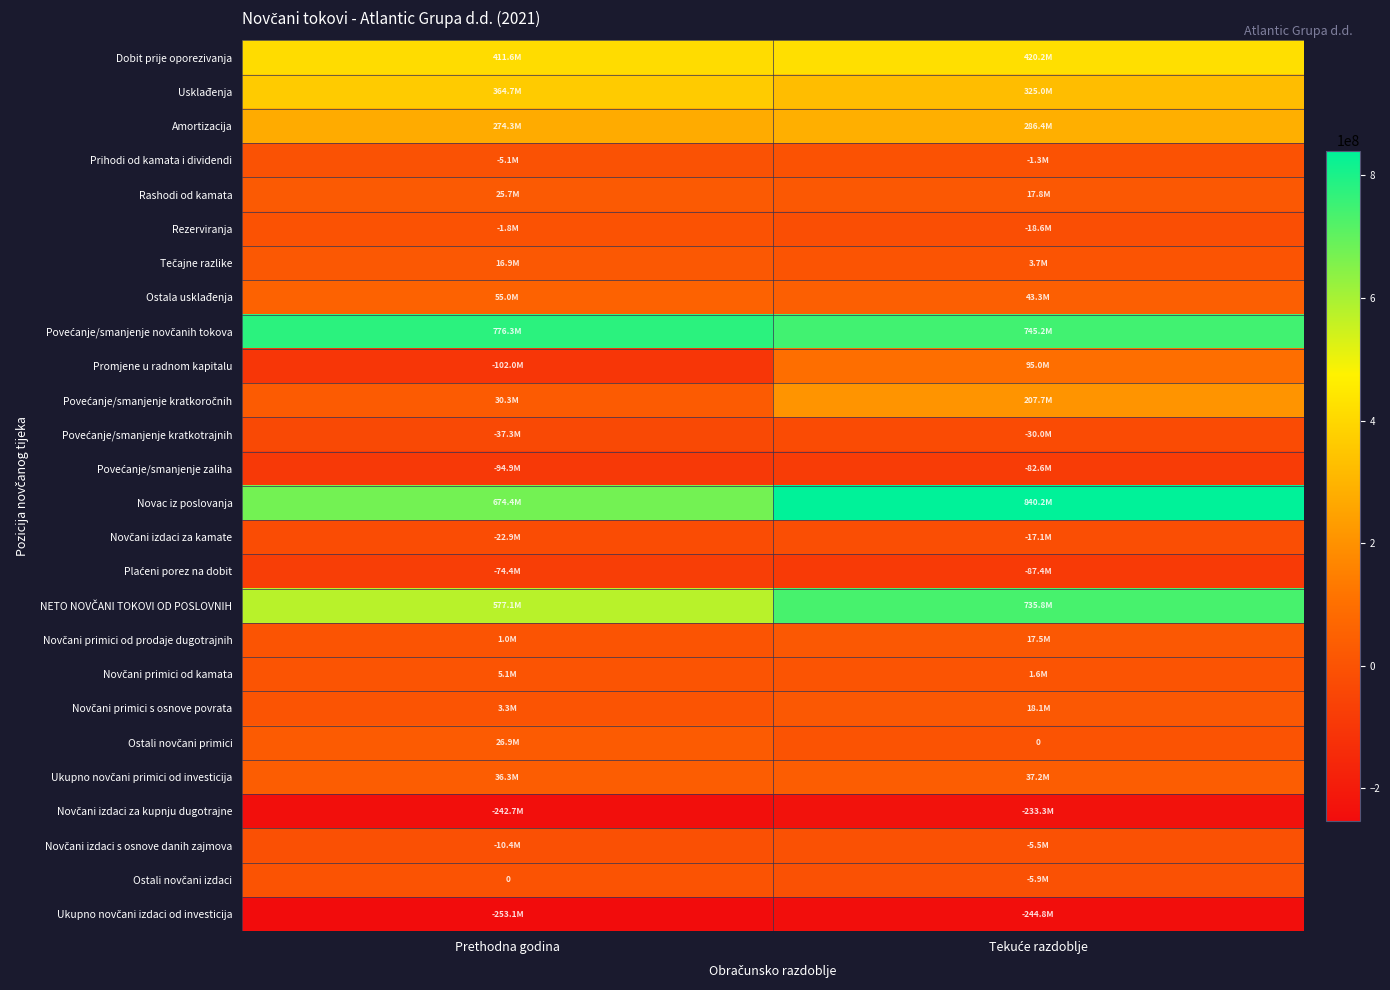

At which label is Amortizacija closest to 280379333?

Prethodna godina